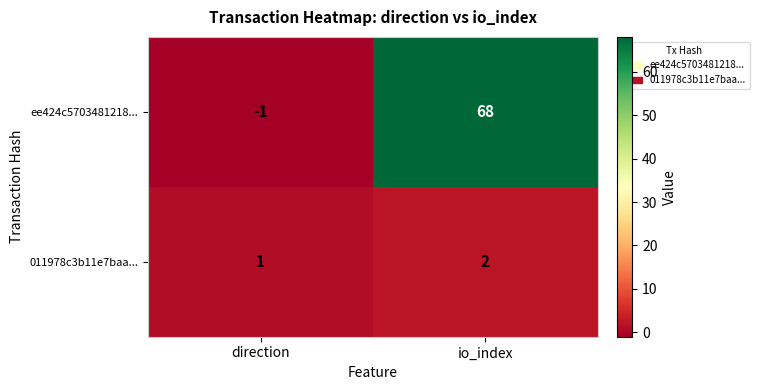

Which series has the largest range (max minus min)?

ee424c5703481218...